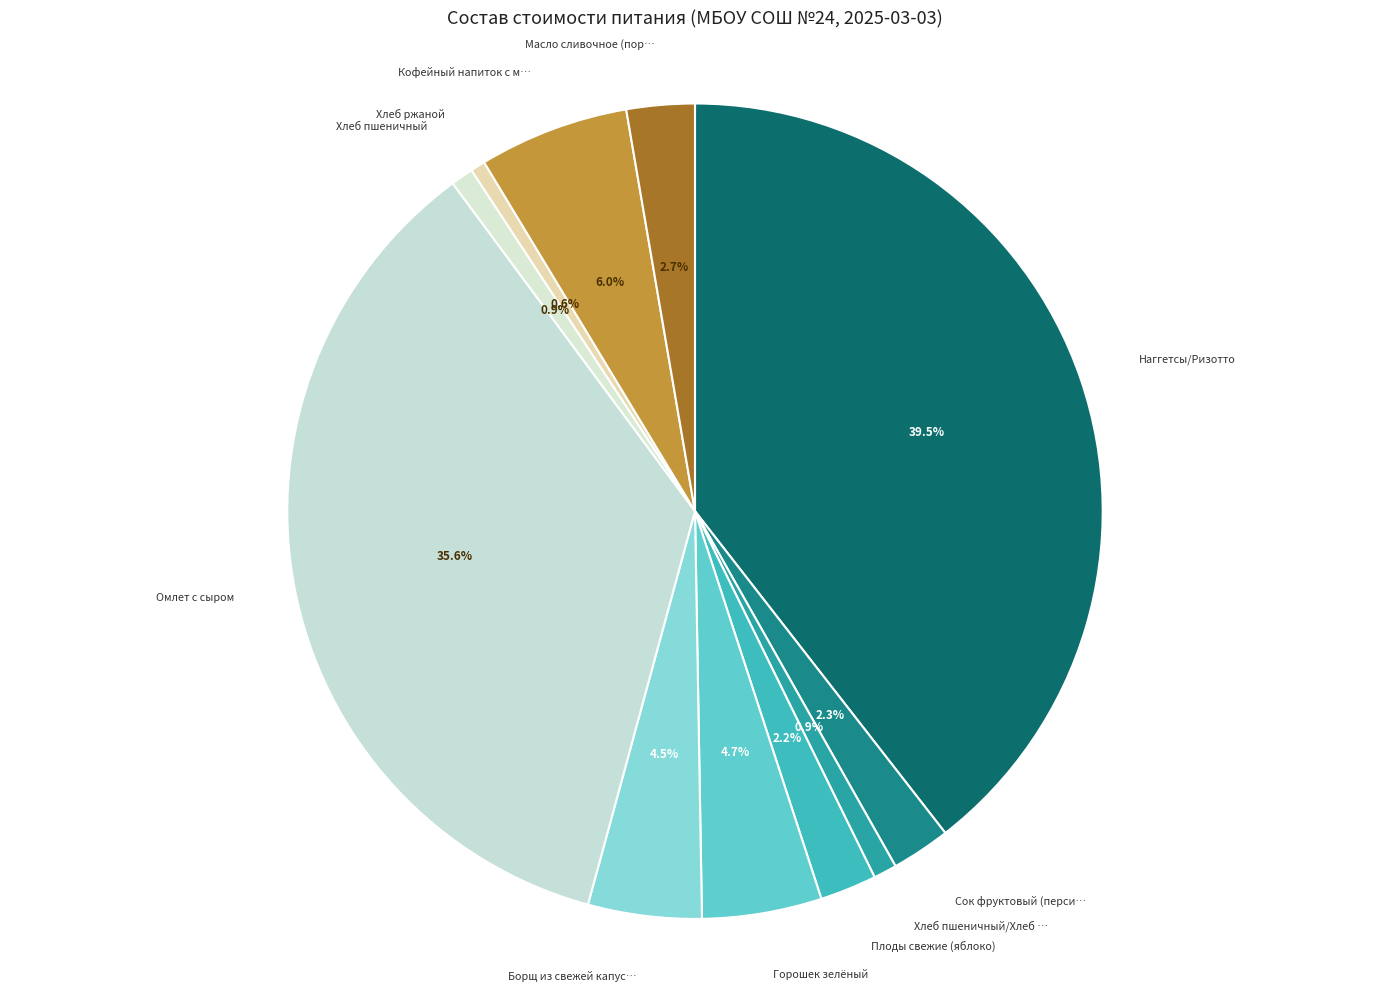

To the nearest percent, what is the average slice percentage?

9%